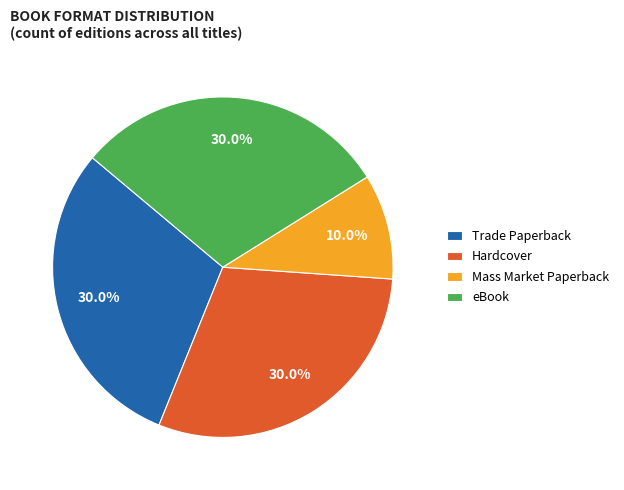

True or false: eBook accounts for 36% of the total.

False